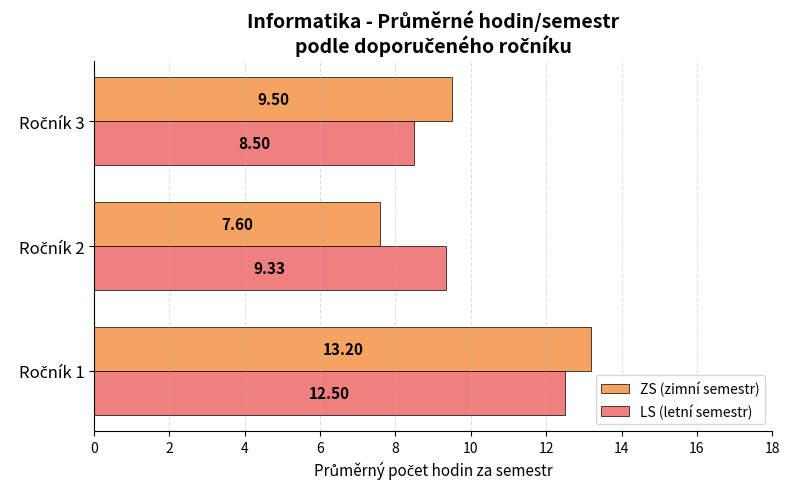

What is the sum of all ZS (zimní semestr) values?

30.3